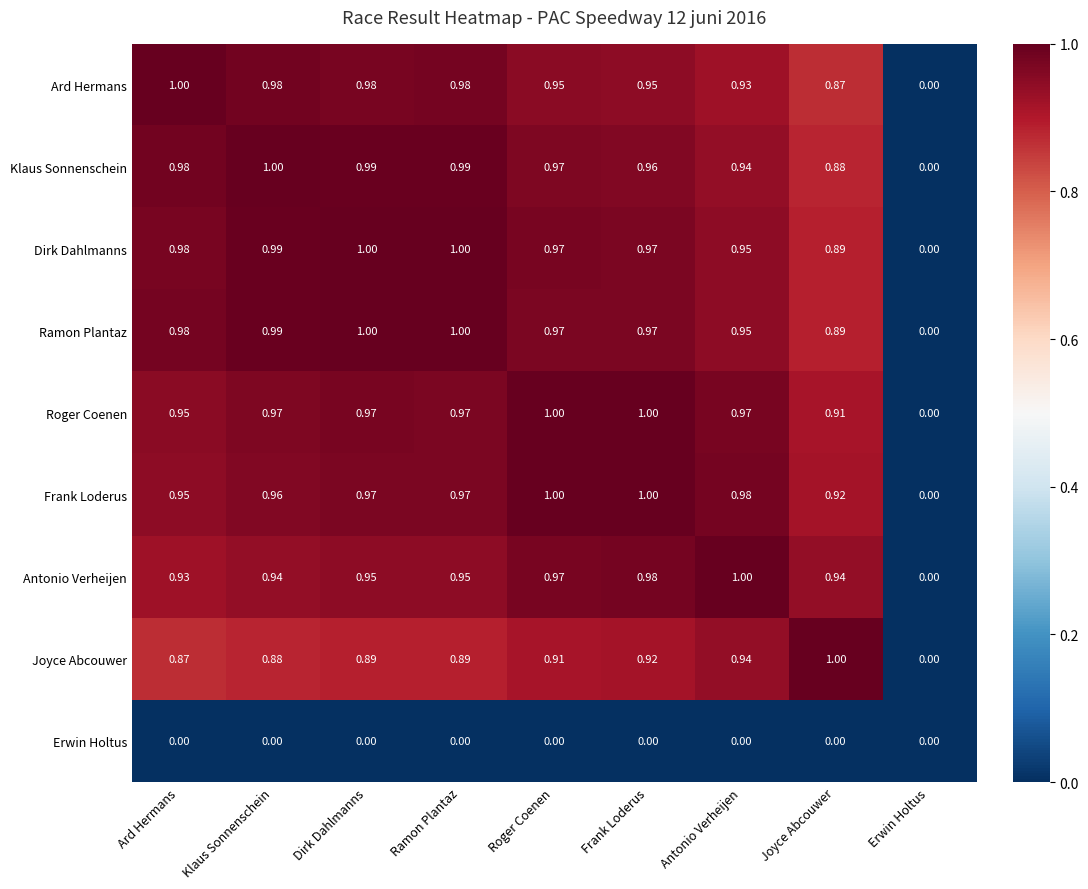

Is the value of Joyce Abcouwer at Ramon Plantaz greater than the value of Dirk Dahlmanns at Ard Hermans?

No